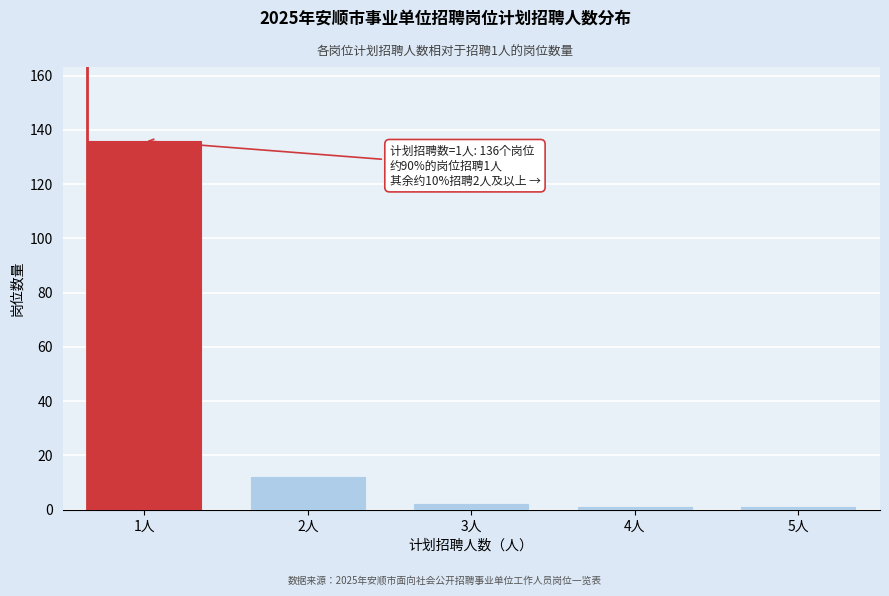

Reading right to left, extract all data points from this chart.

5人=1	4人=1	3人=2	2人=12	1人=136